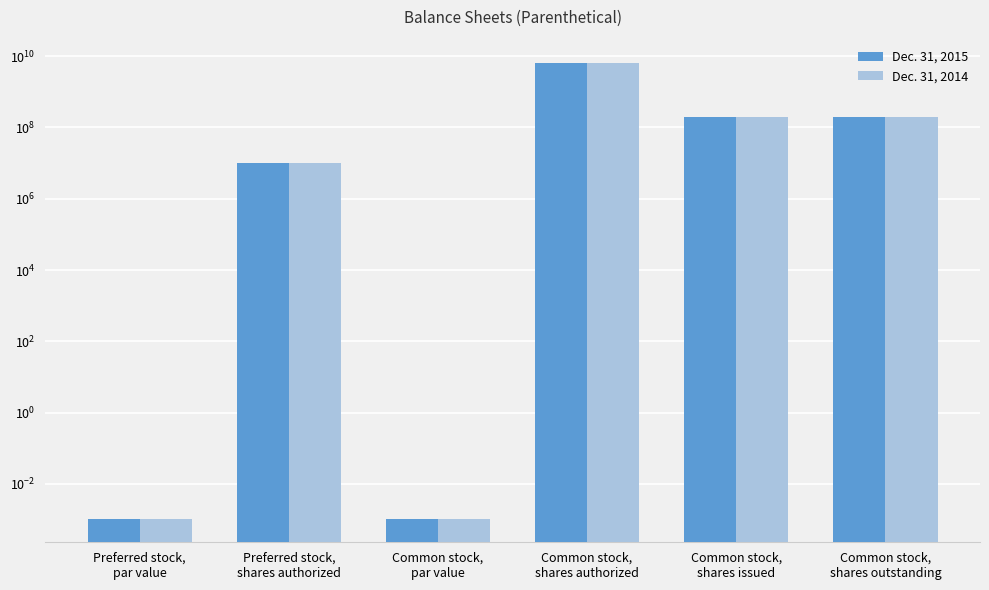

At which label does Dec. 31, 2015 first exceed 199160014?

Common stock,
shares authorized